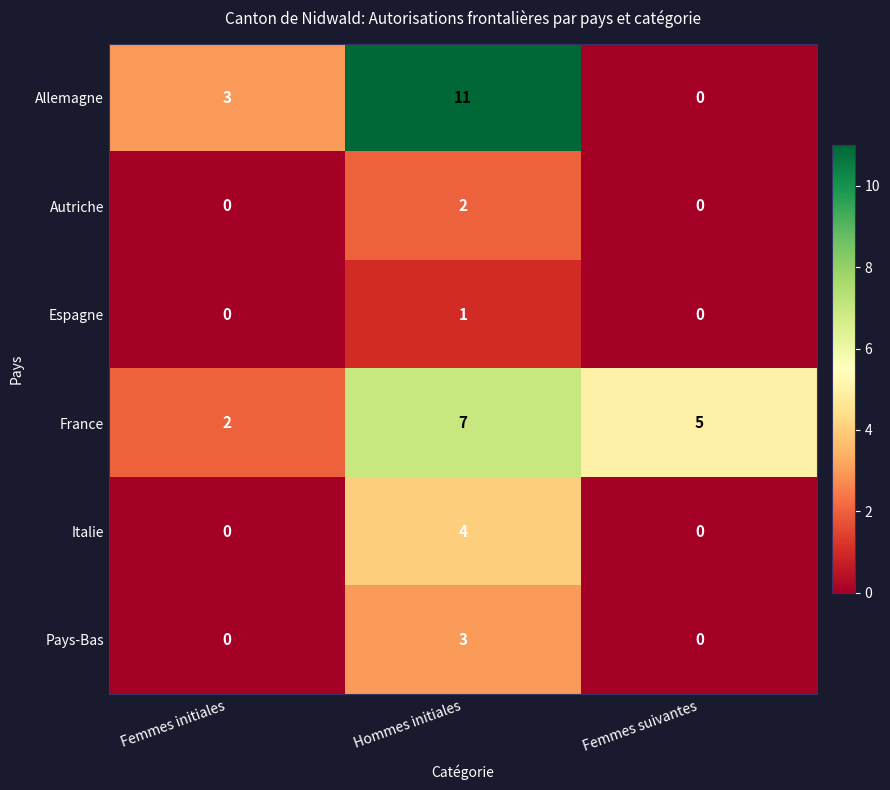

What is the maximum value shown in the chart?

11